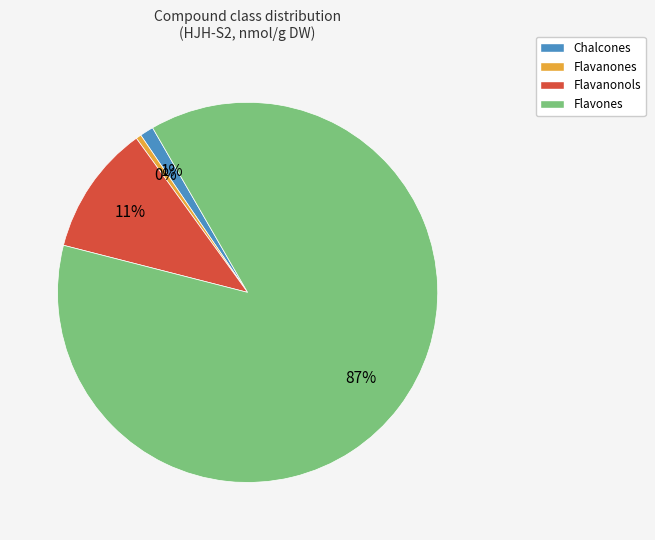

Combined, do Flavanonols and Flavones account for over 50%?

Yes